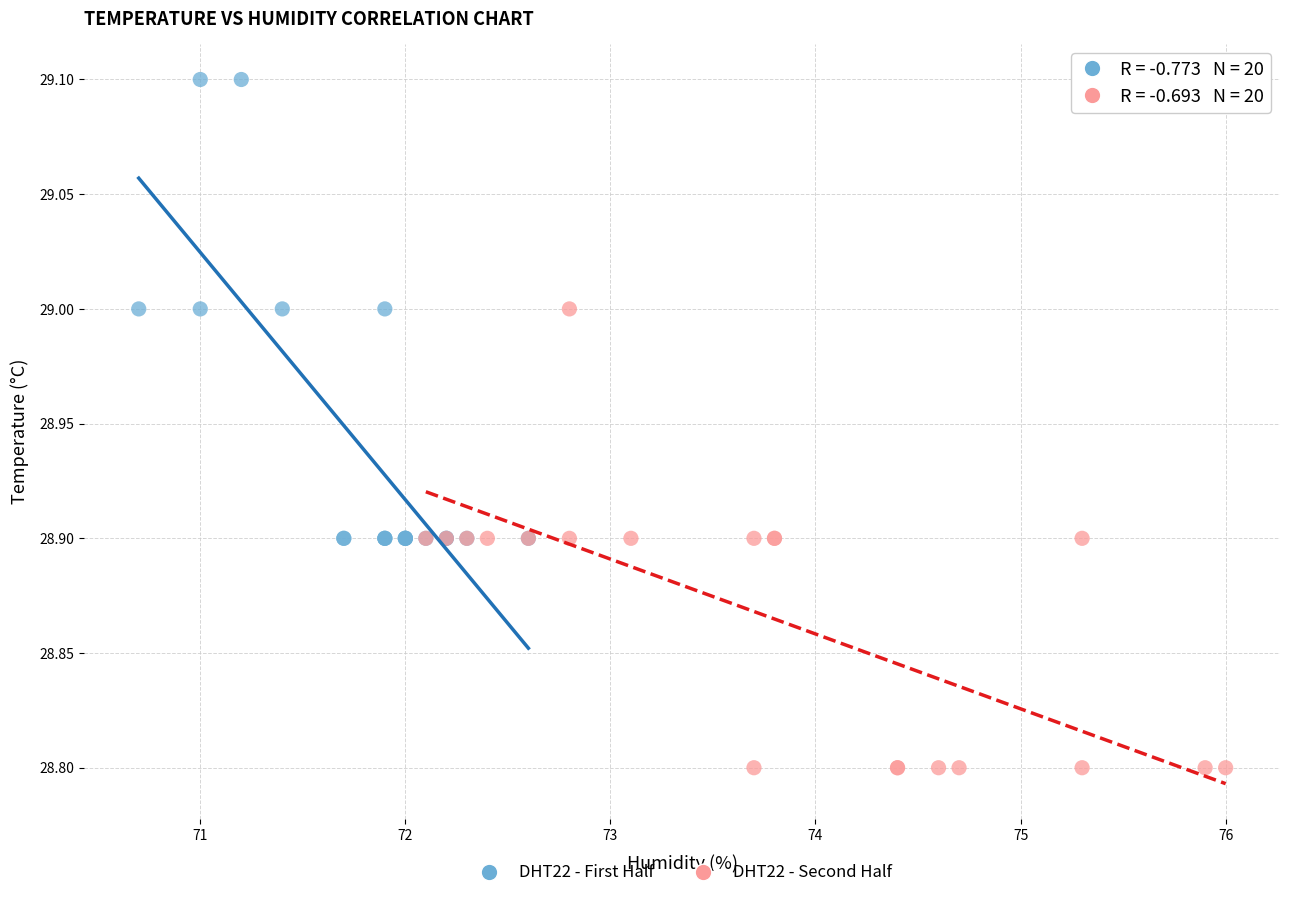

Which series reaches the maximum Y coordinate?

DHT22 - First Half